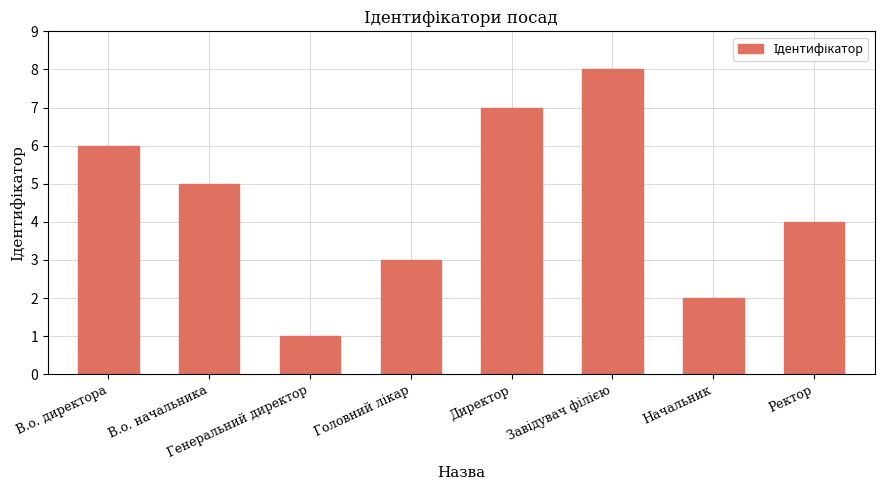

What position from the left is Генеральний директор?

3